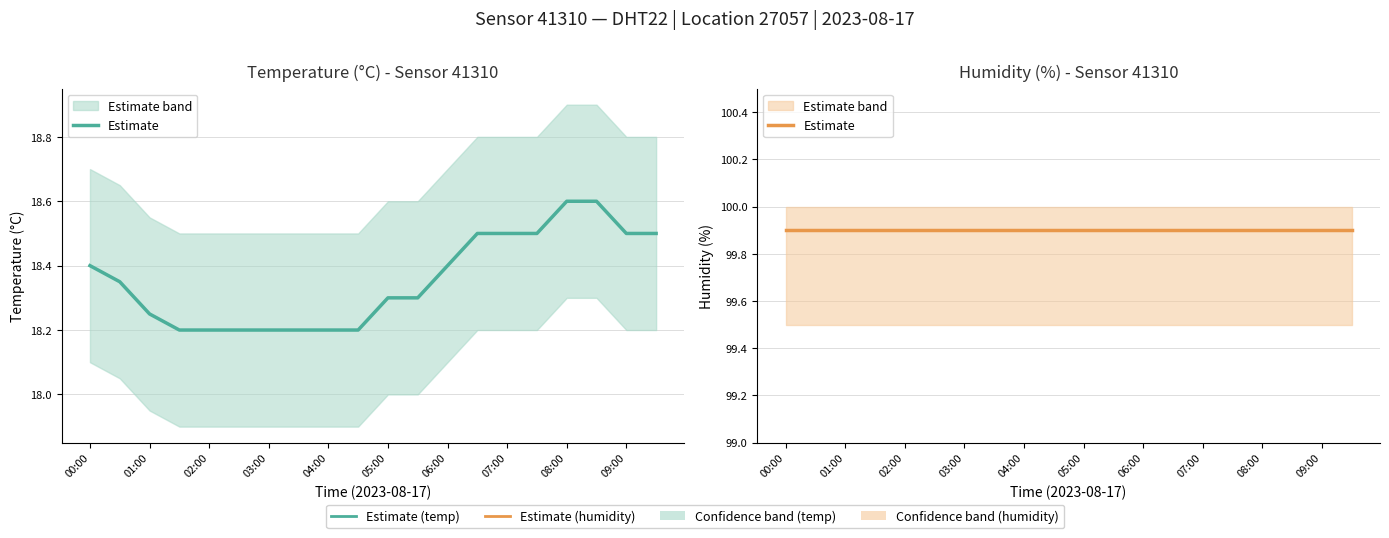

Is it true that the value at 07:30 is 26.3?

False